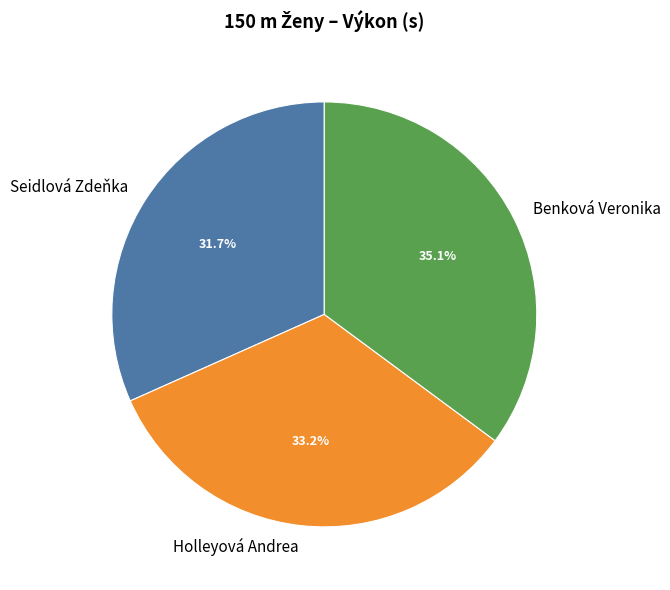

Does Holleyová Andrea account for over 50% of the chart?

No